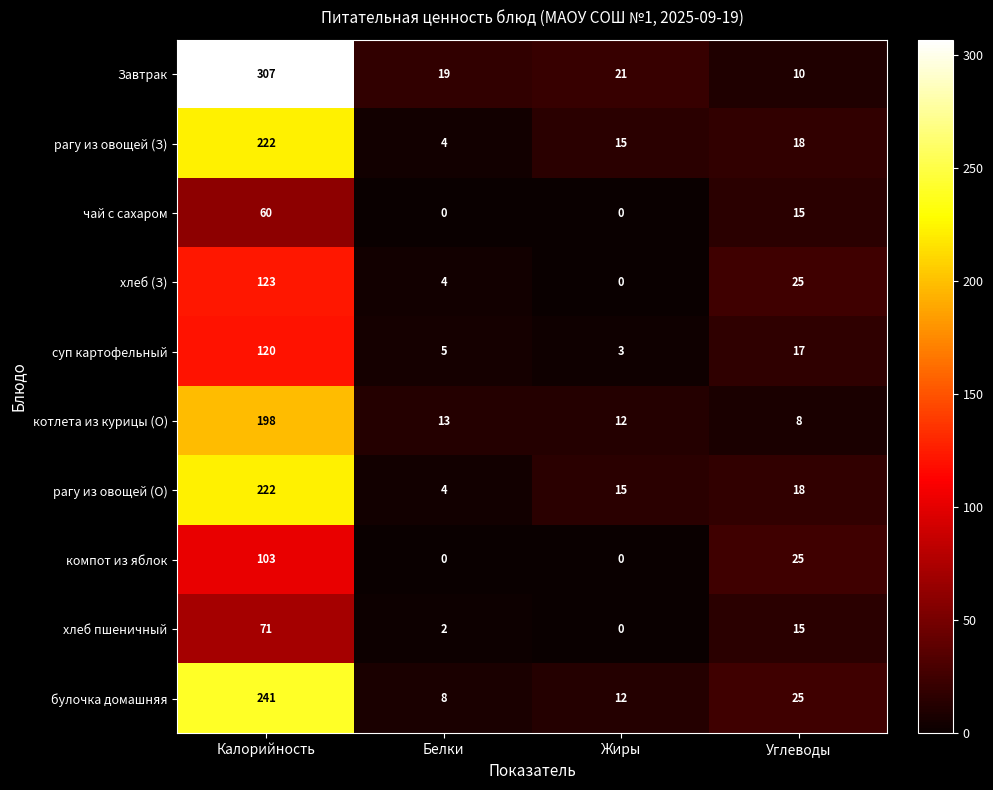

At which category is the sum across all series the highest?

Калорийность